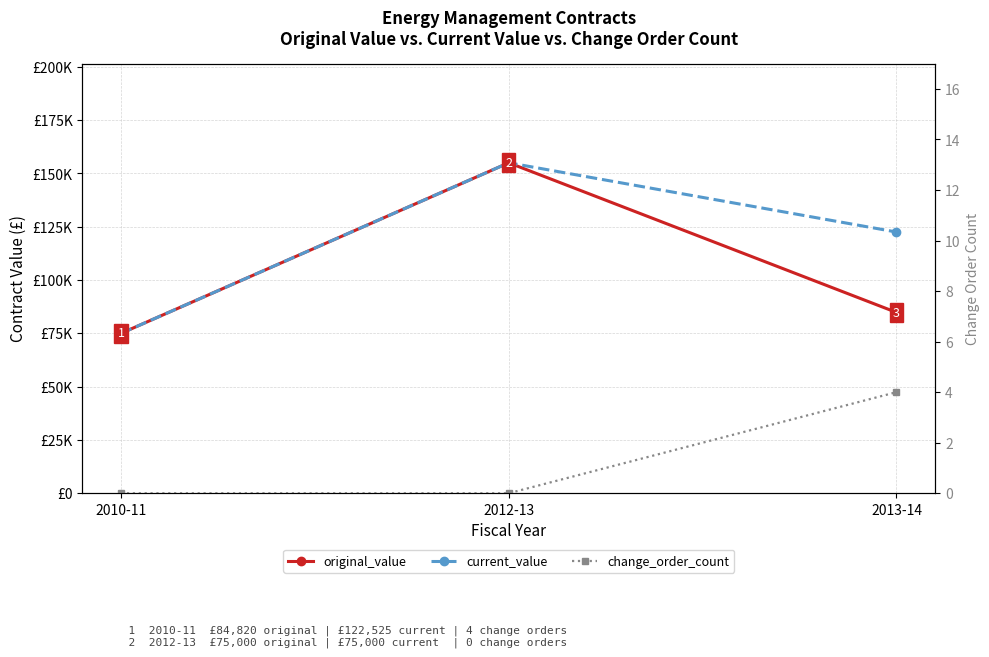

Is the value of original_value at 2010-11 greater than the value of current_value at 2010-11?

No